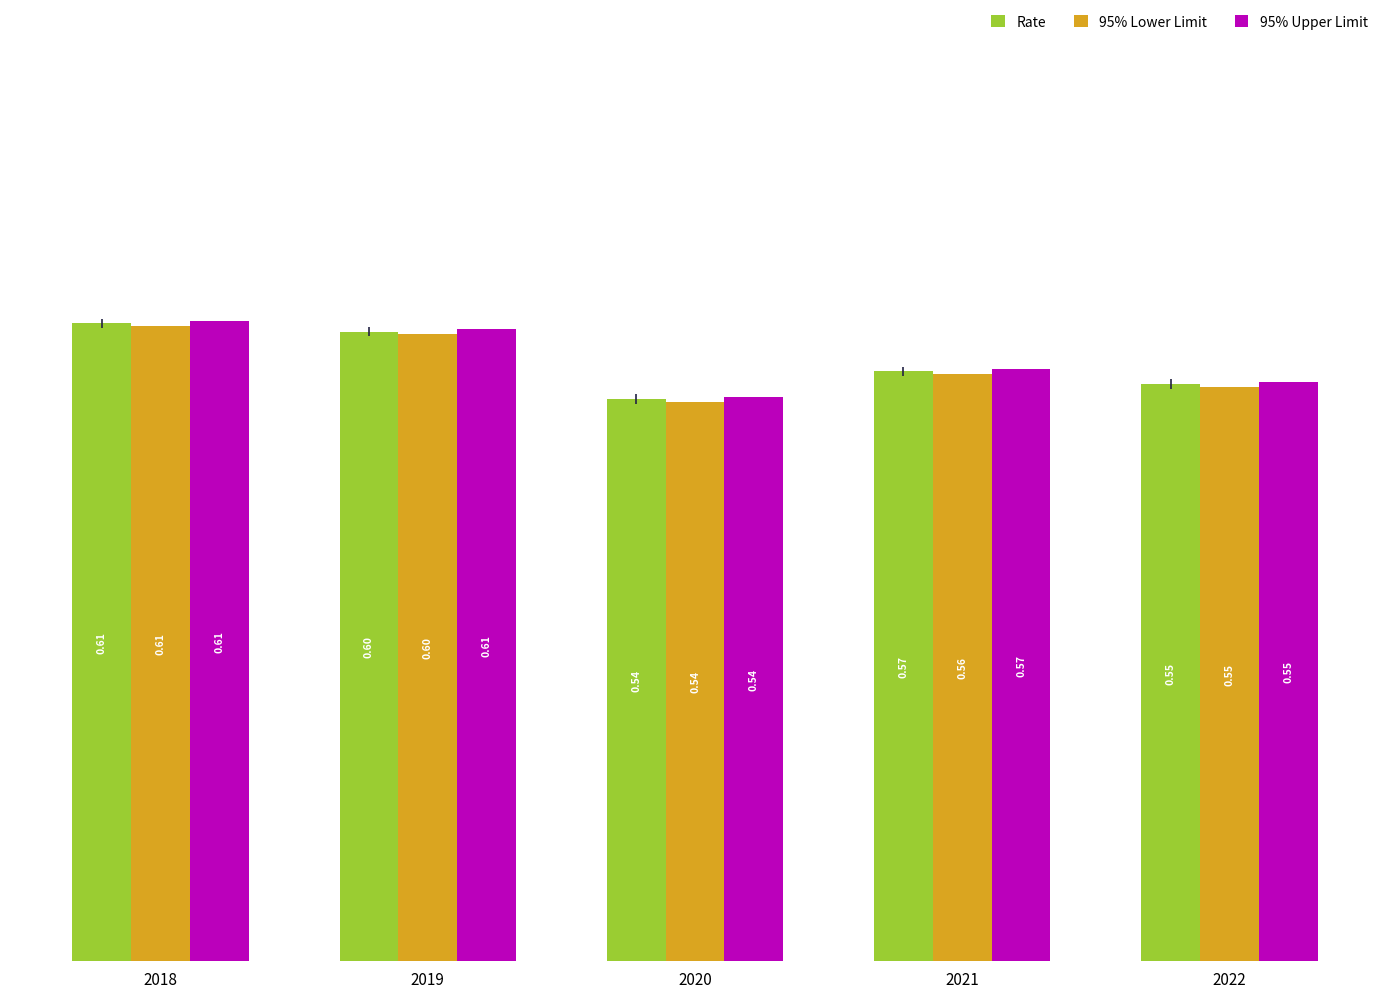

How many distinct data groups are displayed?

3